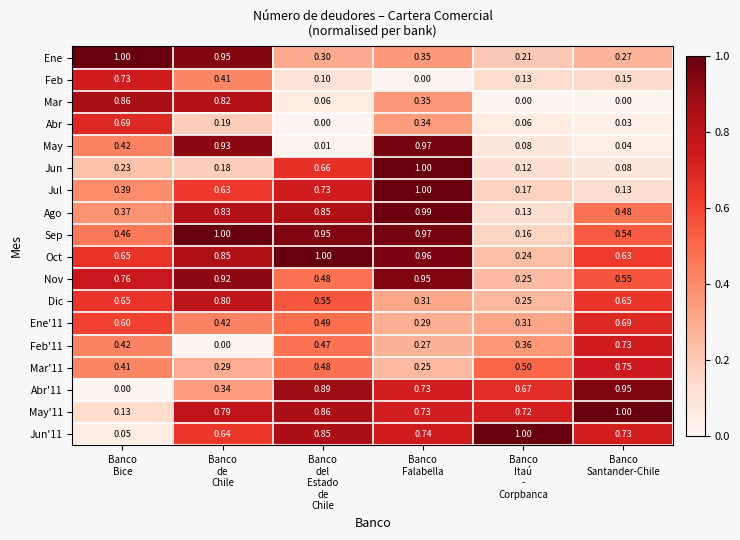

Which series has the widest spread of values?

May